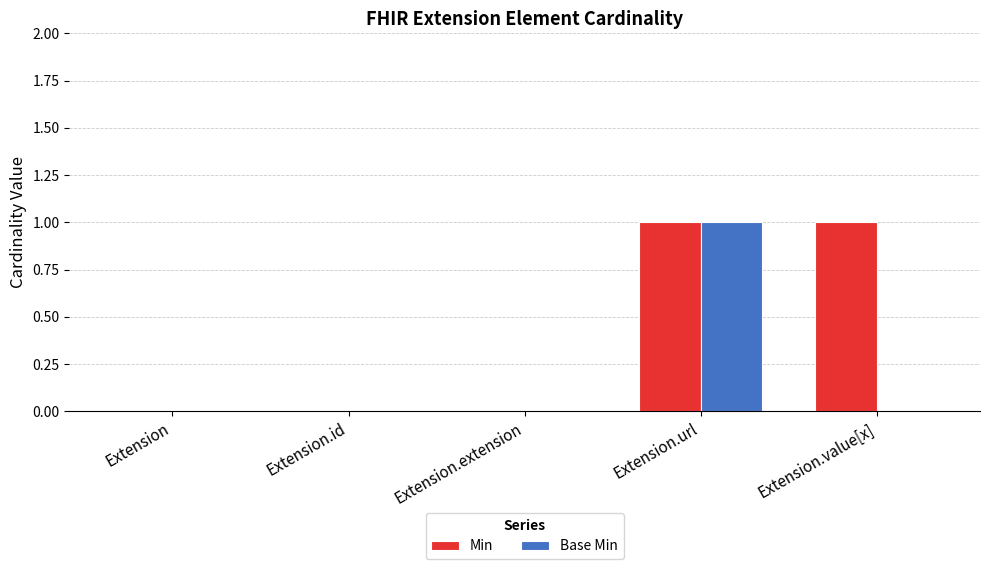

True or false: Base Min has a value of -1 at Extension.extension.

False